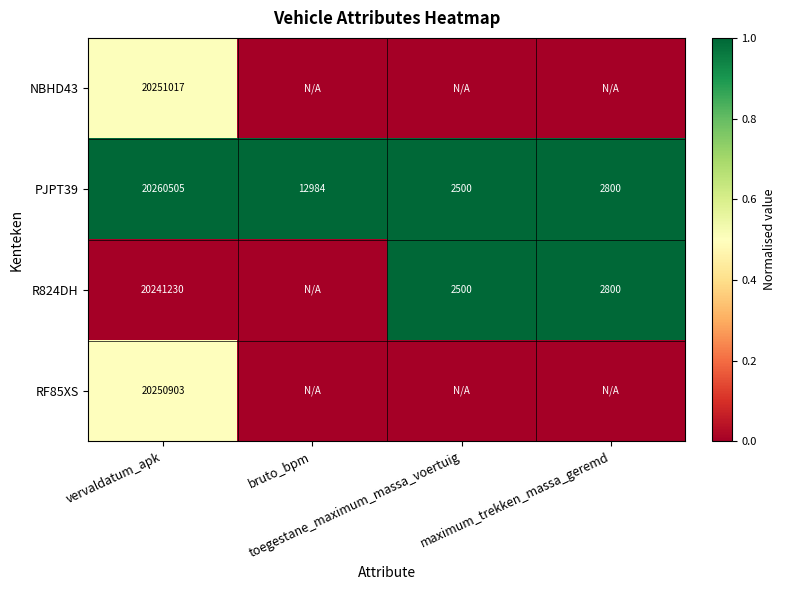

What is the difference between the highest and lowest values at vervaldatum_apk?

19275